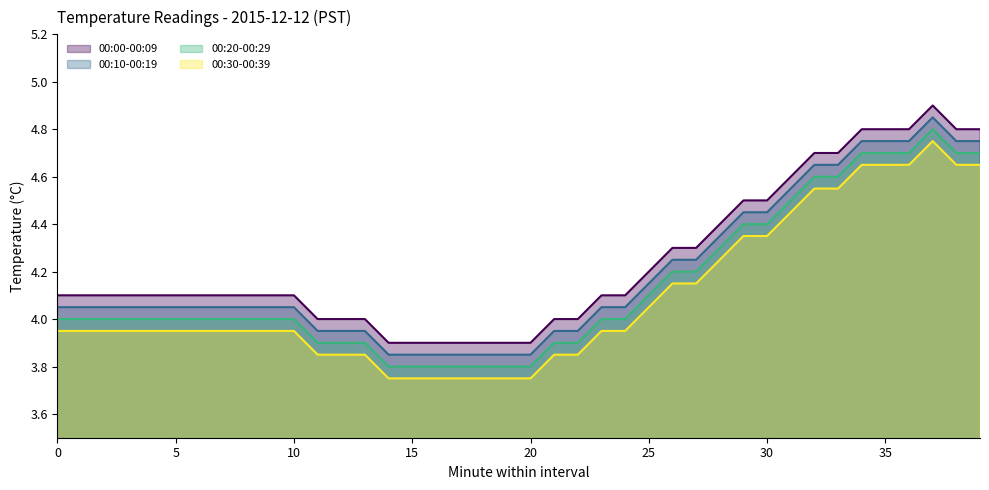

What are all the series names shown in the legend?

00:00-00:09, 00:10-00:19, 00:20-00:29, 00:30-00:39